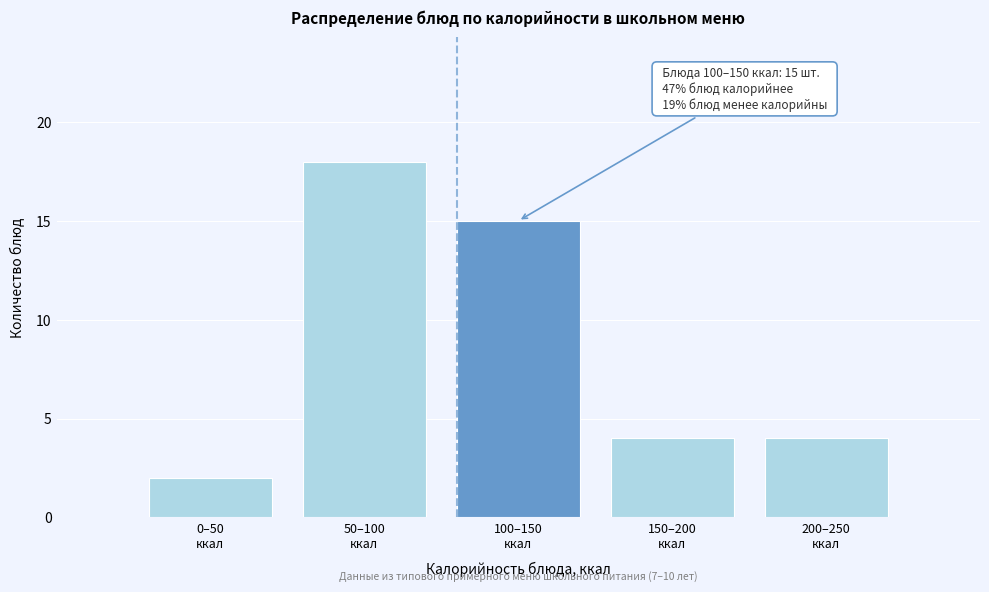

Reading right to left, what are all the values shown in this chart?

4	4	15	18	2